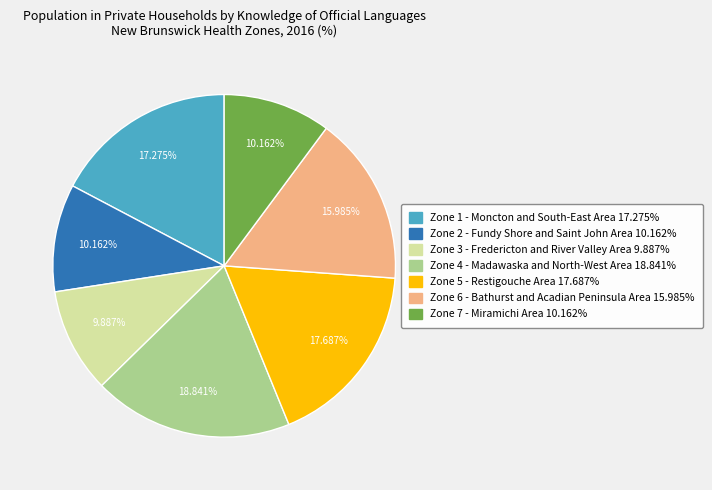

To the nearest percent, what is the difference between the largest and smallest slice percentages?

9%